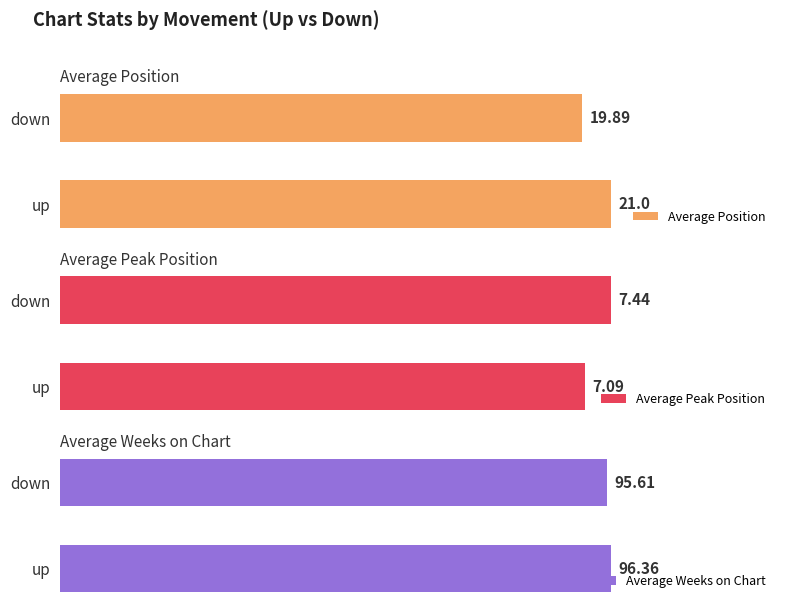

How many series are shown in this chart?

3